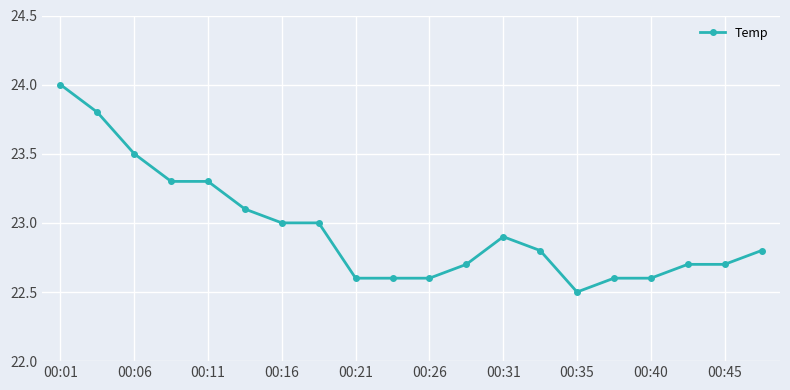

How many distinct data groups are displayed?

1